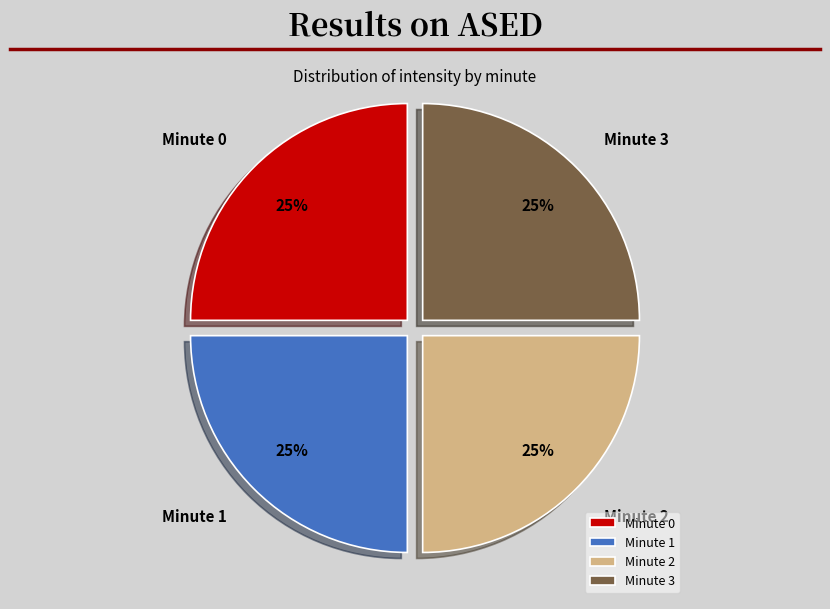

How many slices are in this pie chart?

4